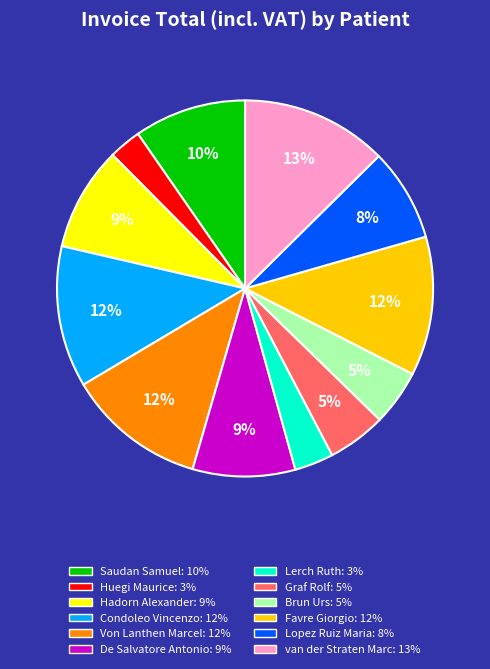

How many segments does this pie chart have?

12